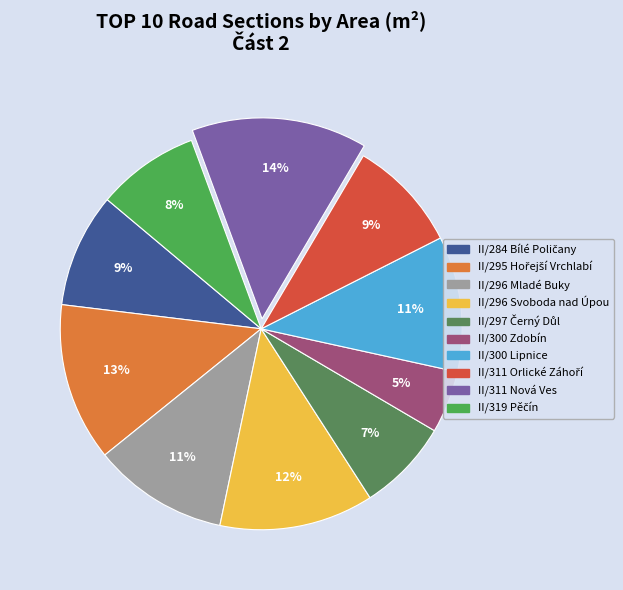

Is the sum of II/296 Mladé Buky and II/300 Lipnice greater than half?

No